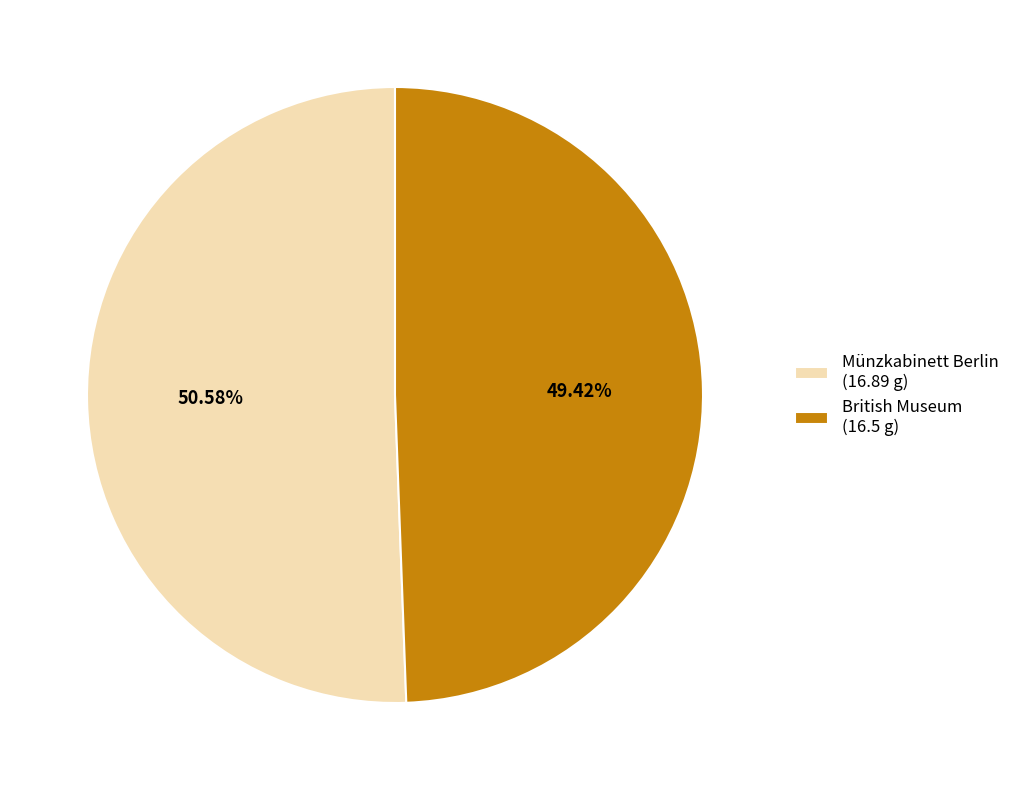

How many segments does this pie chart have?

2